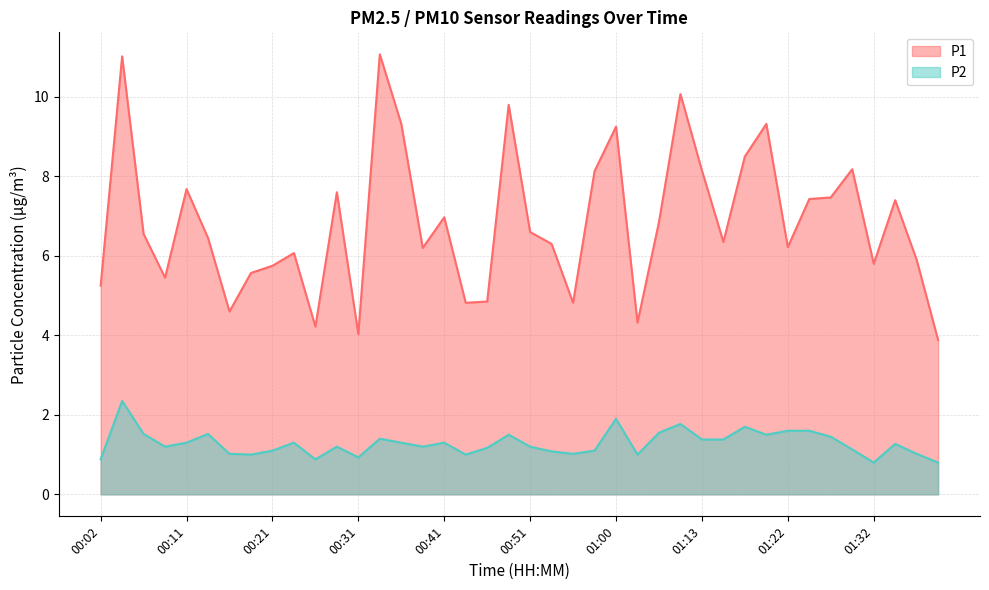

What is the sum of all P1 values?

274.2